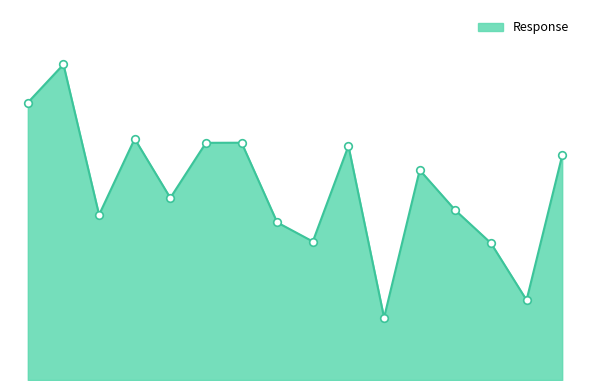

Does the chart have visible grid lines?

No